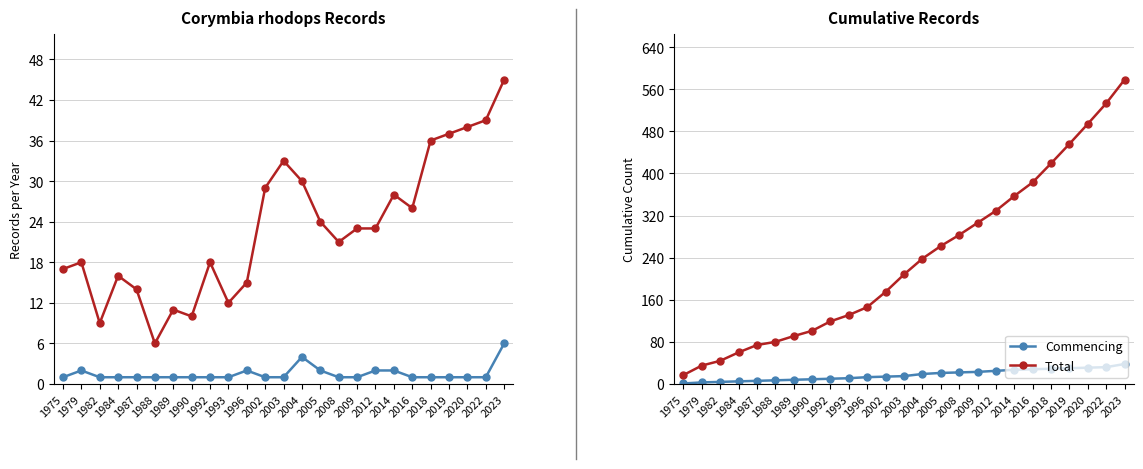

The value of Total at 1987 is 74. True or false?

True